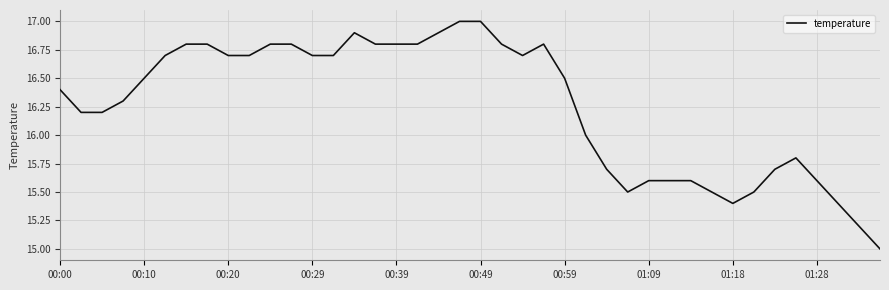

What is the difference between the maximum and minimum values?

2.0